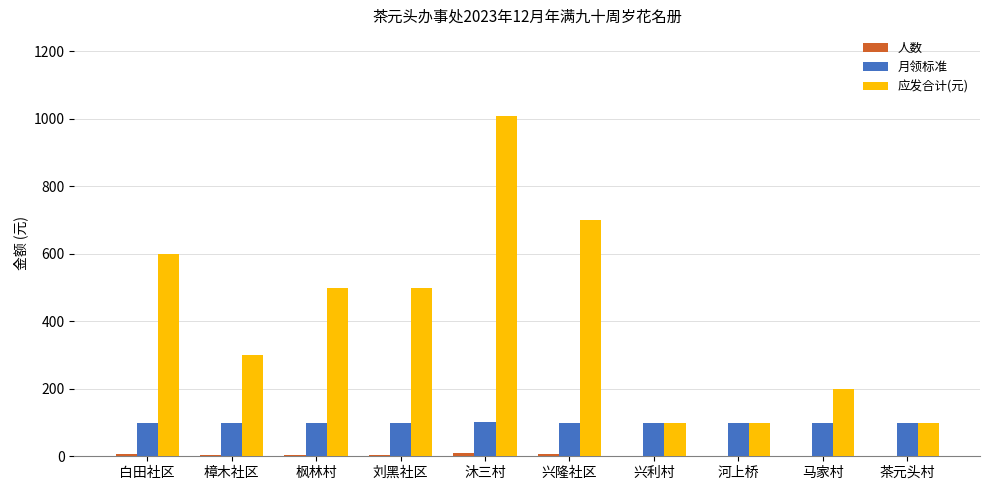

Which series has the largest total across all categories?

应发合计(元)